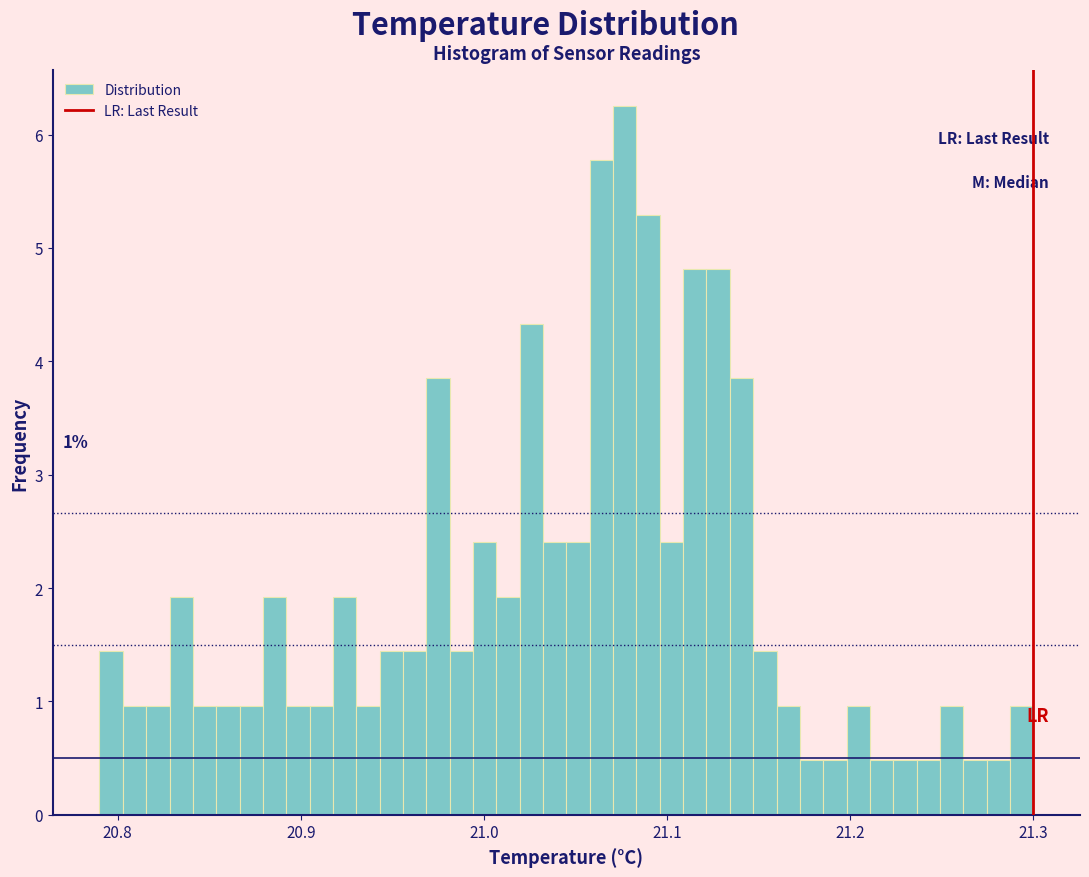

Around what value on the x-axis is the tallest bar? Give the approximate position of its centre, as read against the axis.

21.08